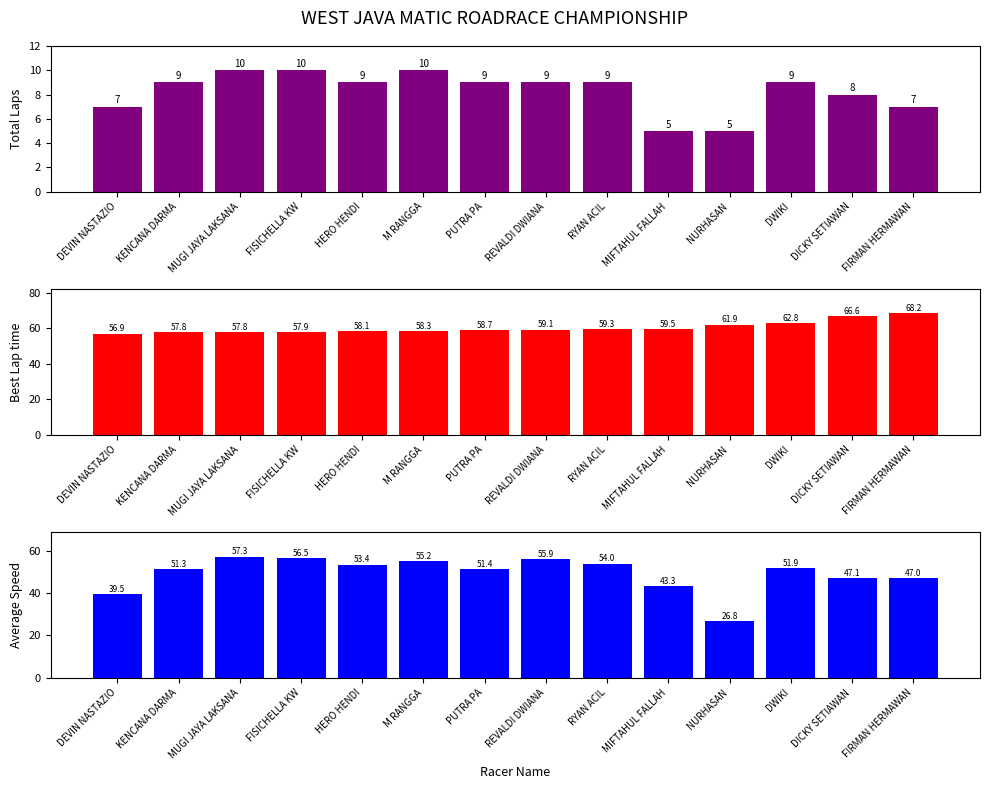

What is the sum of the Best Lap time values at FIRMAN HERMAWAN and M RANGGA?

126.6